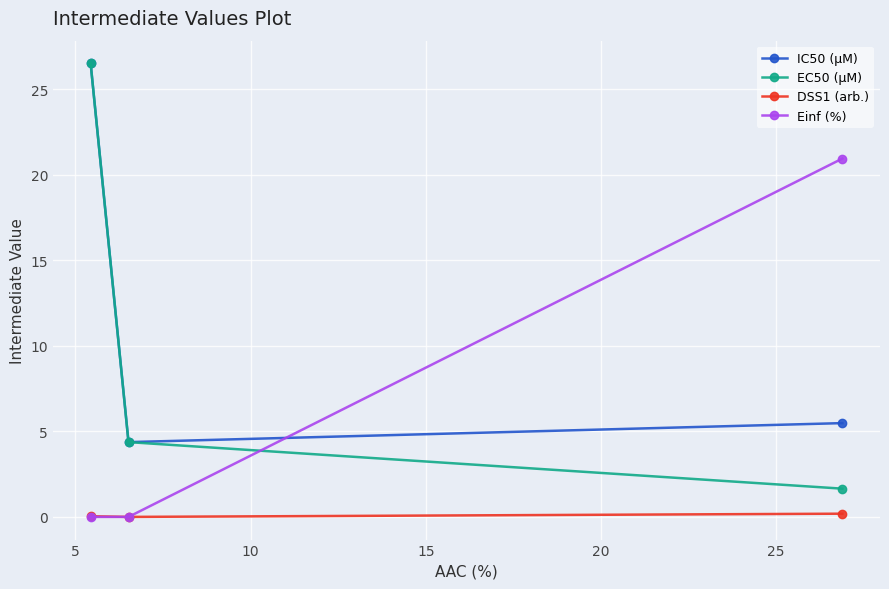

What are all the series names shown in the legend?

IC50 (µM), EC50 (µM), DSS1 (arb.), Einf (%)